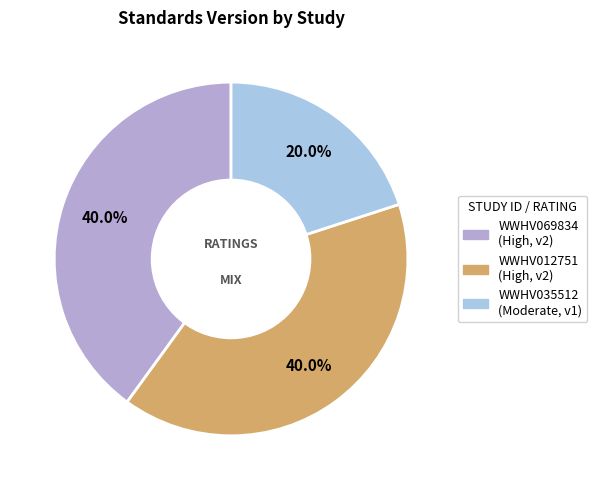

Is it true that WWHV035512 is 20% of the pie?

True